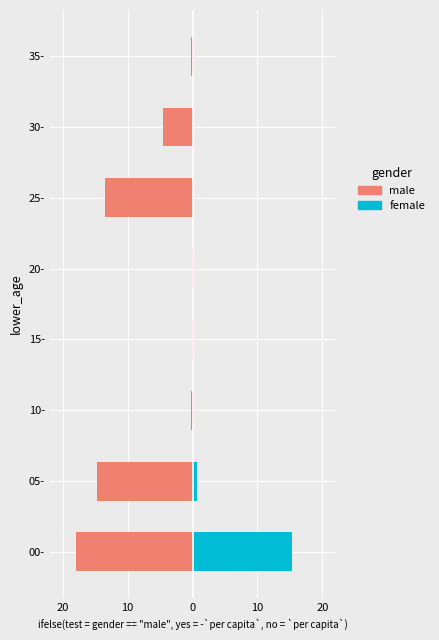

At 30-, list the series in order from largest to smallest.

female, male